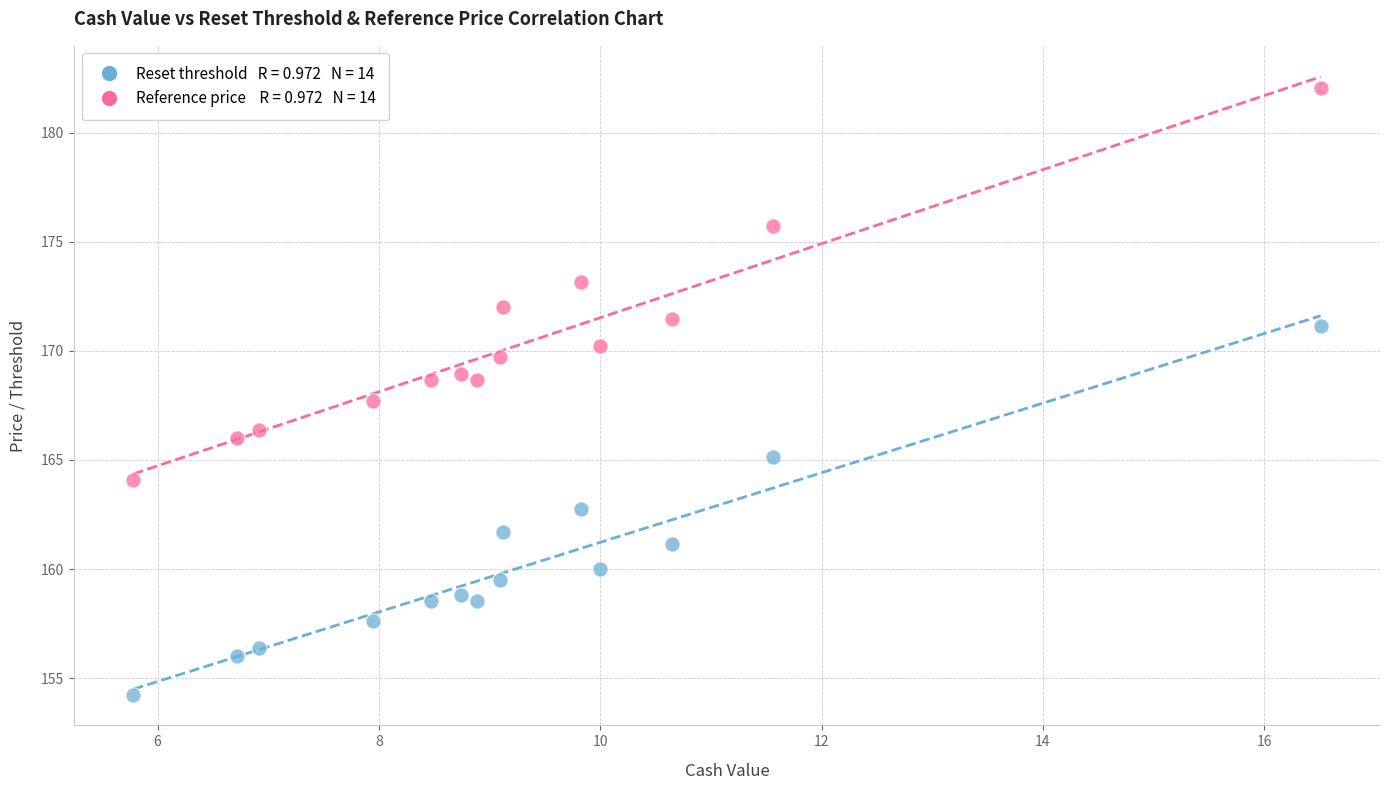

Across all data points, what is the range of X values (max minus min)?

10.7